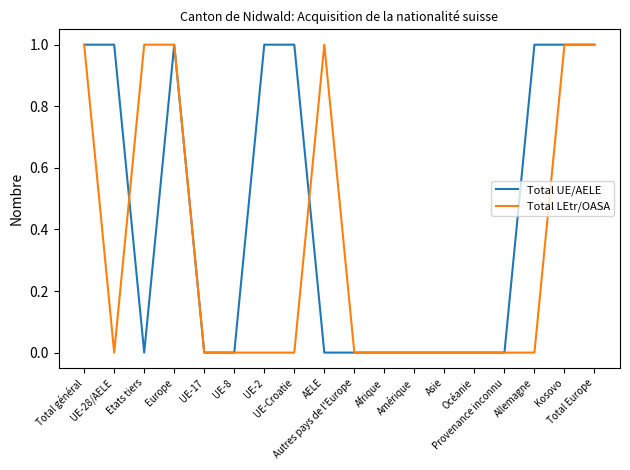

At which label is Total LEtr/OASA closest to 0?

UE-28/AELE